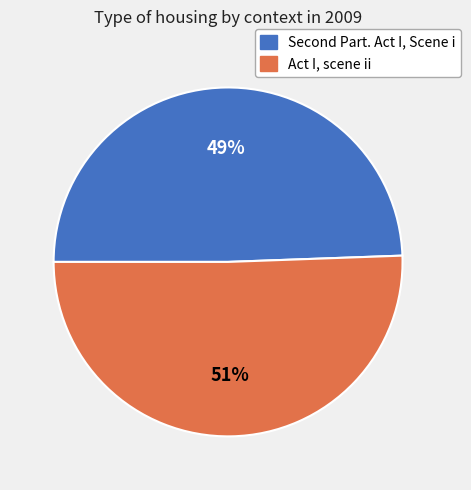

How many slices are in this pie chart?

2